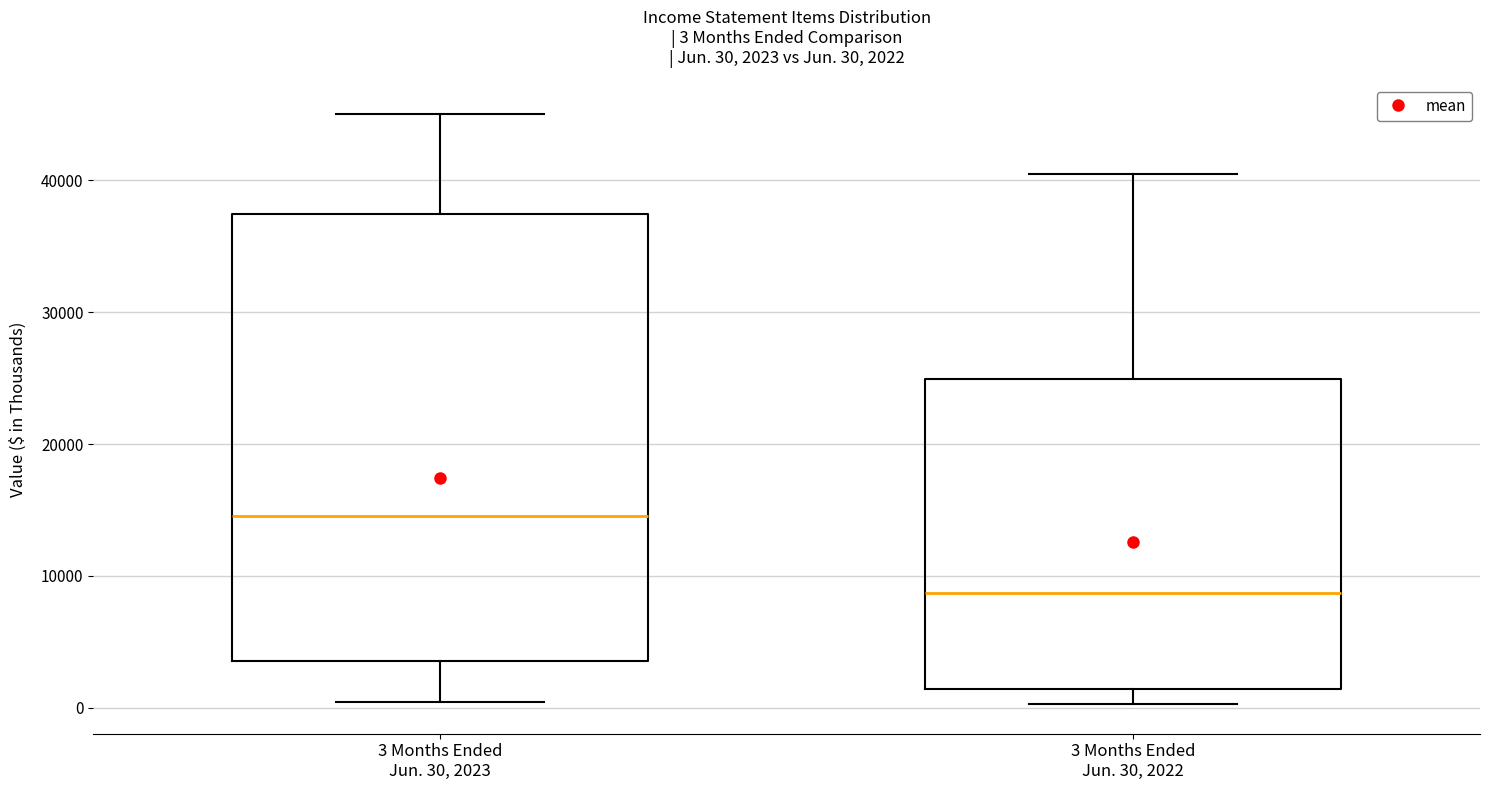

Which box has the lowest median line?

3 Months Ended Jun. 30, 2022